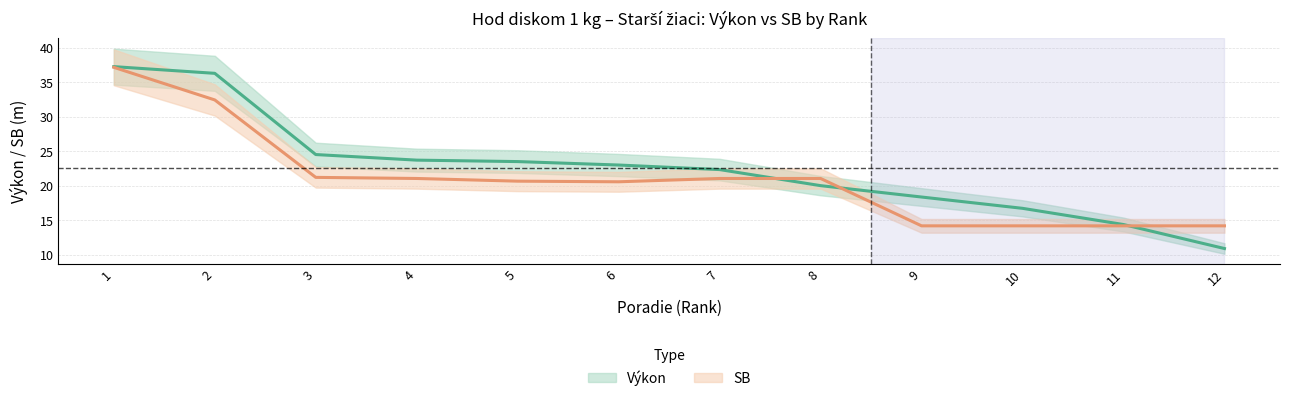

What is the smallest value displayed?

10.9